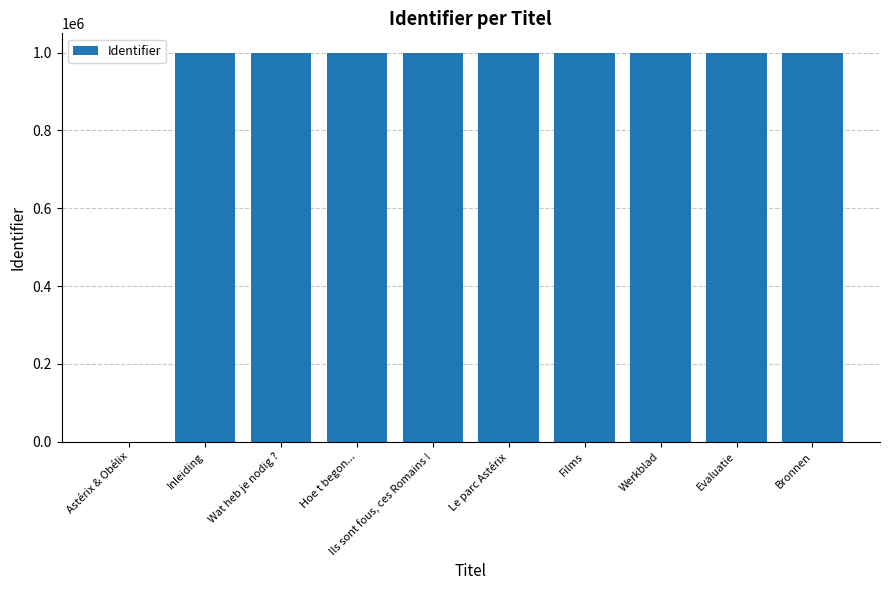

What is the sum of all values?

8994647